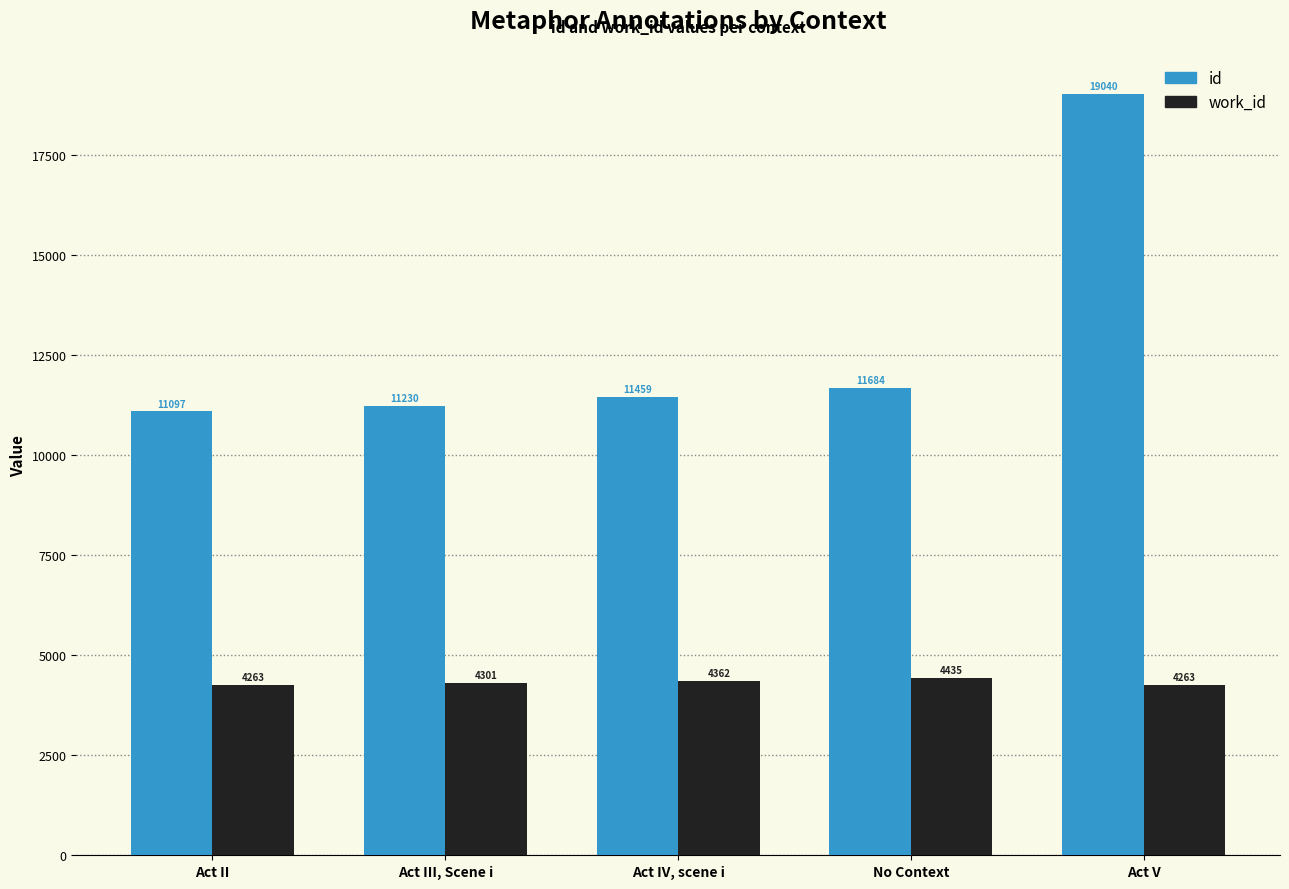

What are all the series names shown in the legend?

id, work_id